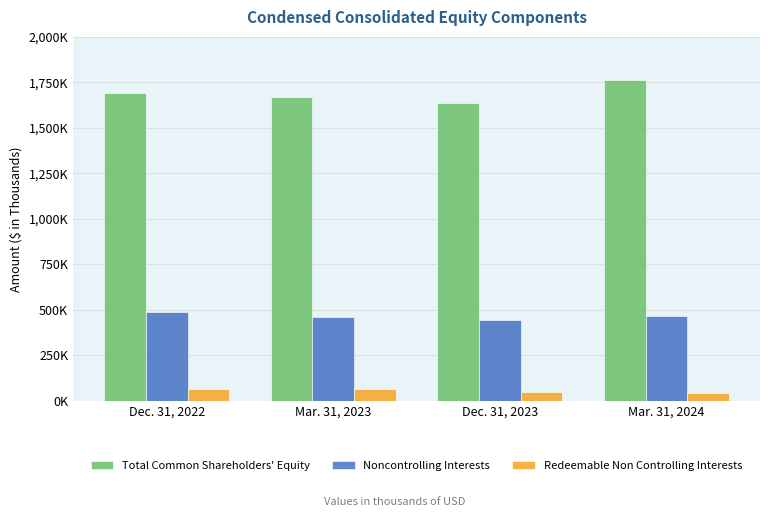

What is the average value of the Redeemable Non Controlling Interests series?

56684